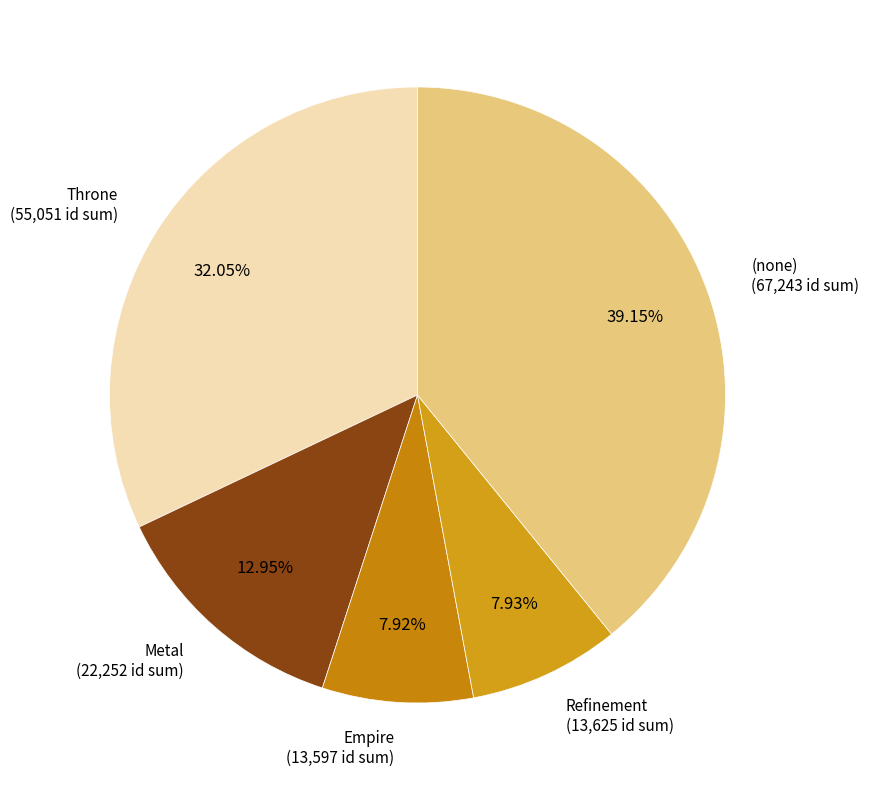

How many slices are in this pie chart?

5